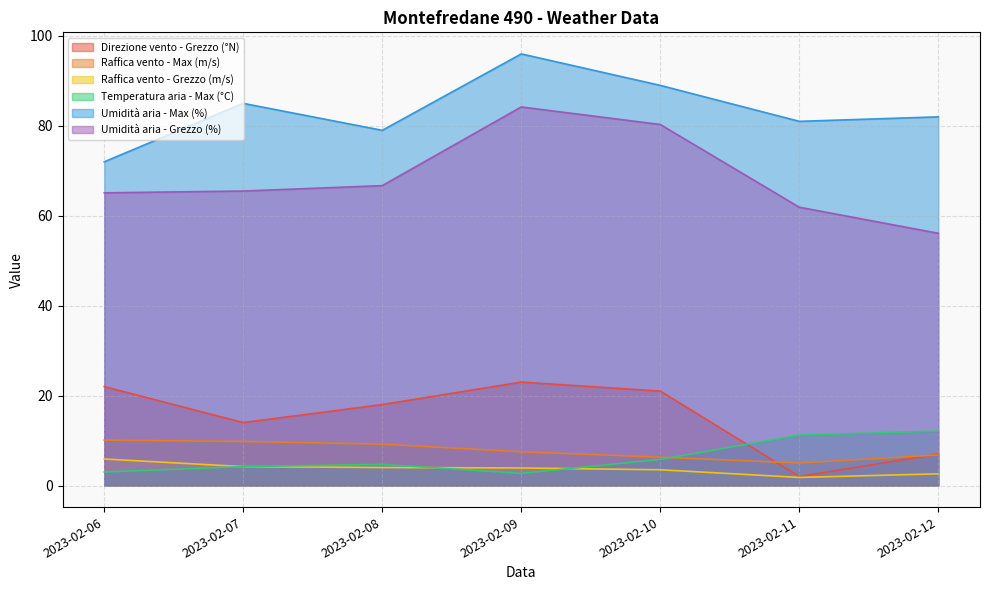

Does the chart have visible grid lines?

Yes